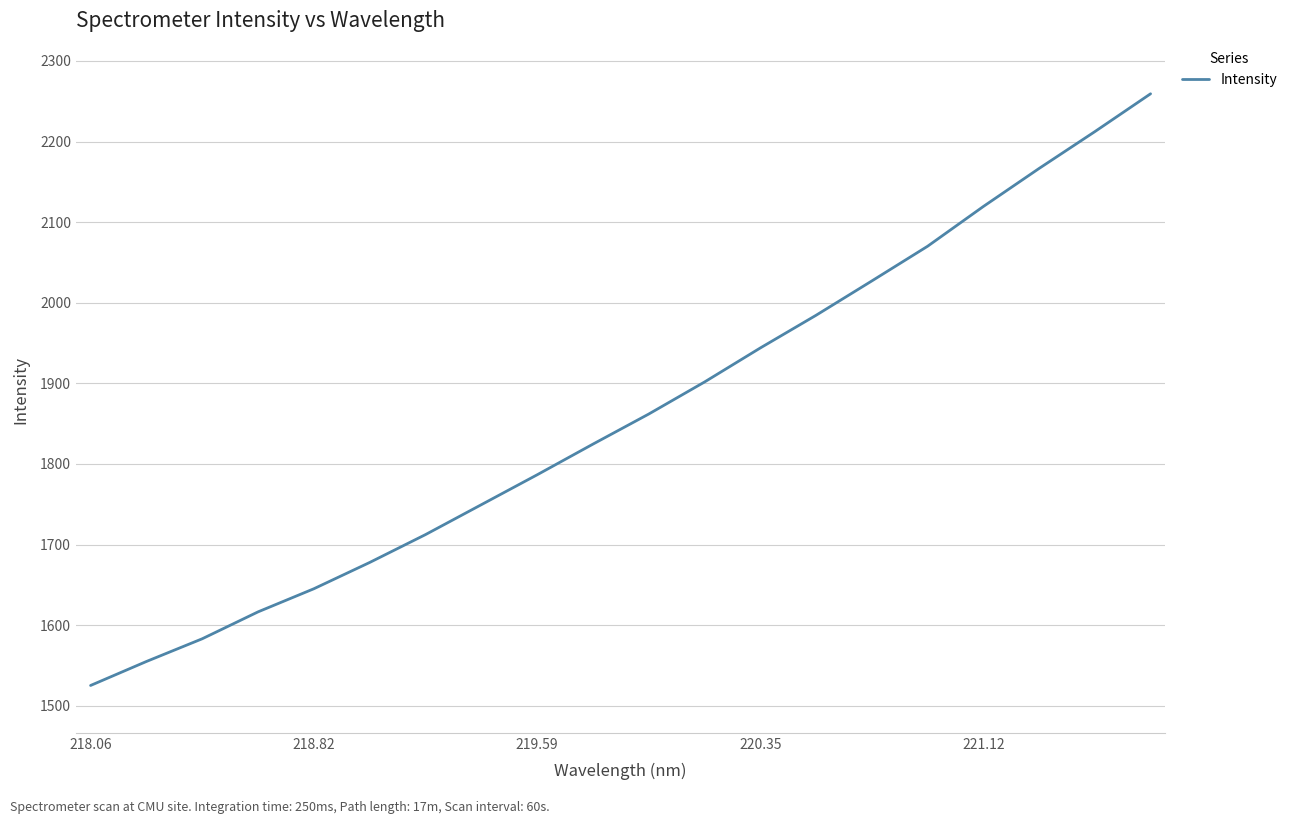

What is the greatest value displayed?

2259.3